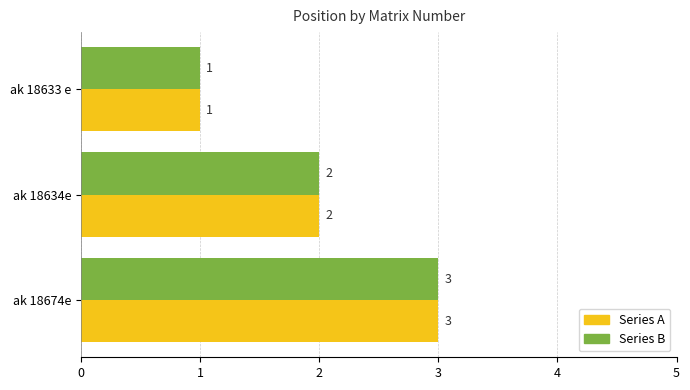

Read the Series B value at ak 18674e.

3